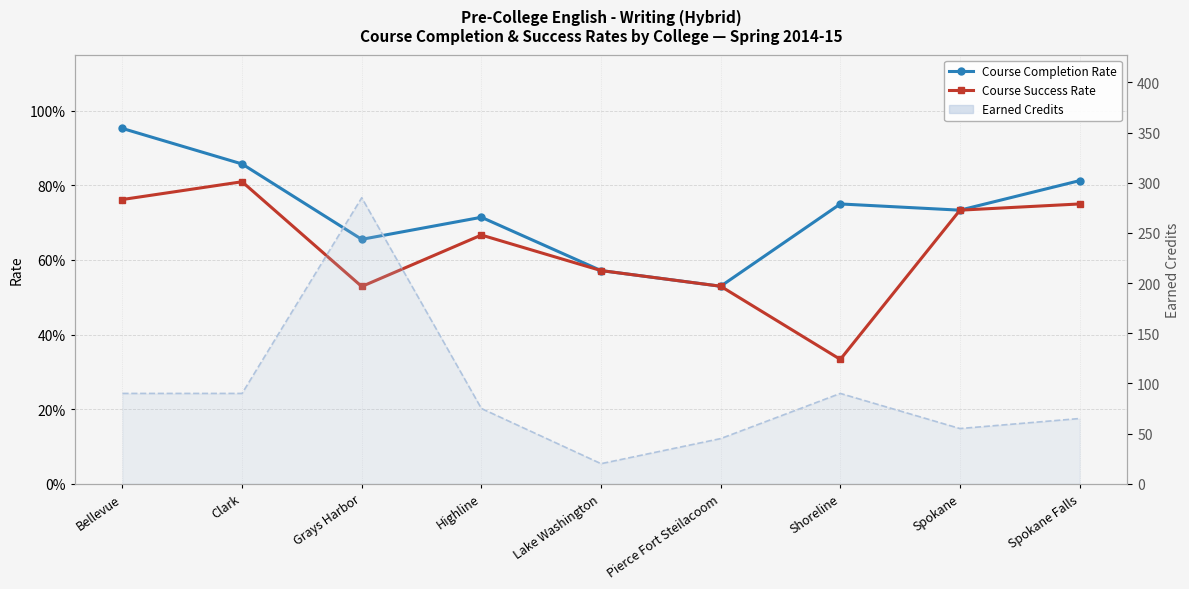

Reading right to left, what are all the values shown in this chart?

Course Completion Rate: Spokane Falls=0.8	Spokane=0.7	Shoreline=0.8	Pierce Fort Steilacoom=0.5	Lake Washington=0.6	Highline=0.7	Grays Harbor=0.7	Clark=0.9	Bellevue=1.0
Course Success Rate: Spokane Falls=0.8	Spokane=0.7	Shoreline=0.3	Pierce Fort Steilacoom=0.5	Lake Washington=0.6	Highline=0.7	Grays Harbor=0.5	Clark=0.8	Bellevue=0.8